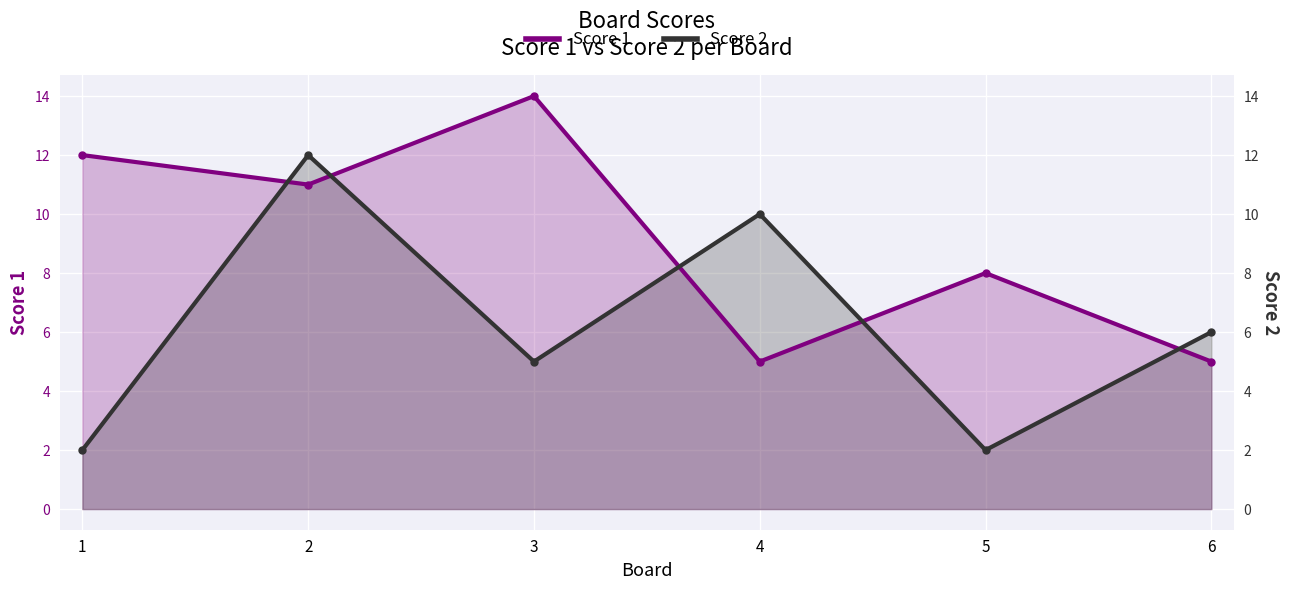

True or false: Score 1 has more than 1 interior local peaks.

True